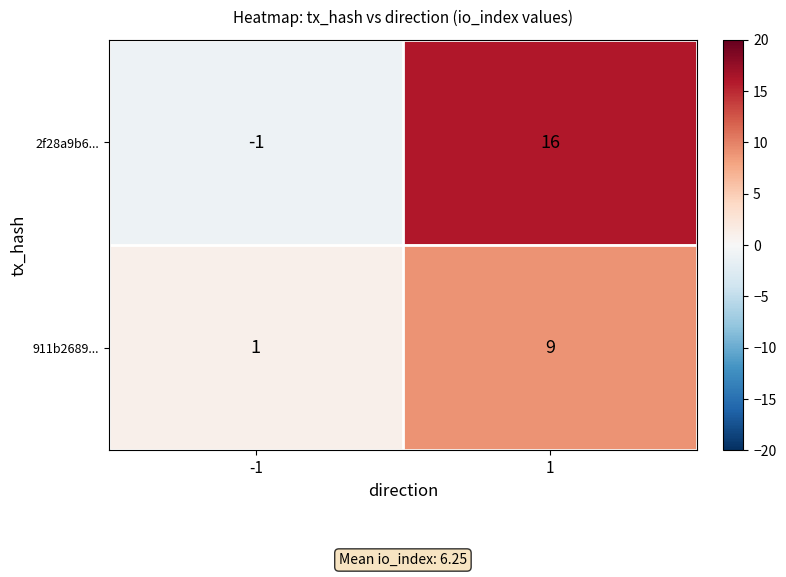

Reading left to right, extract all data points from this chart.

2f28a9b6...: -1=-1	1=16
911b2689...: -1=1	1=9